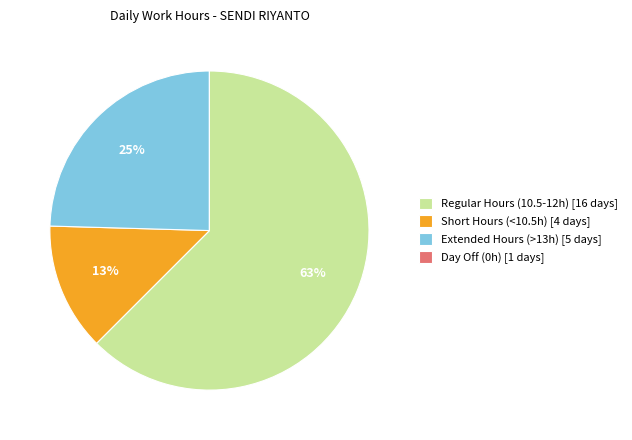

What is the largest slice in the pie chart?

Regular Hours (10.5-12h) [16 days]